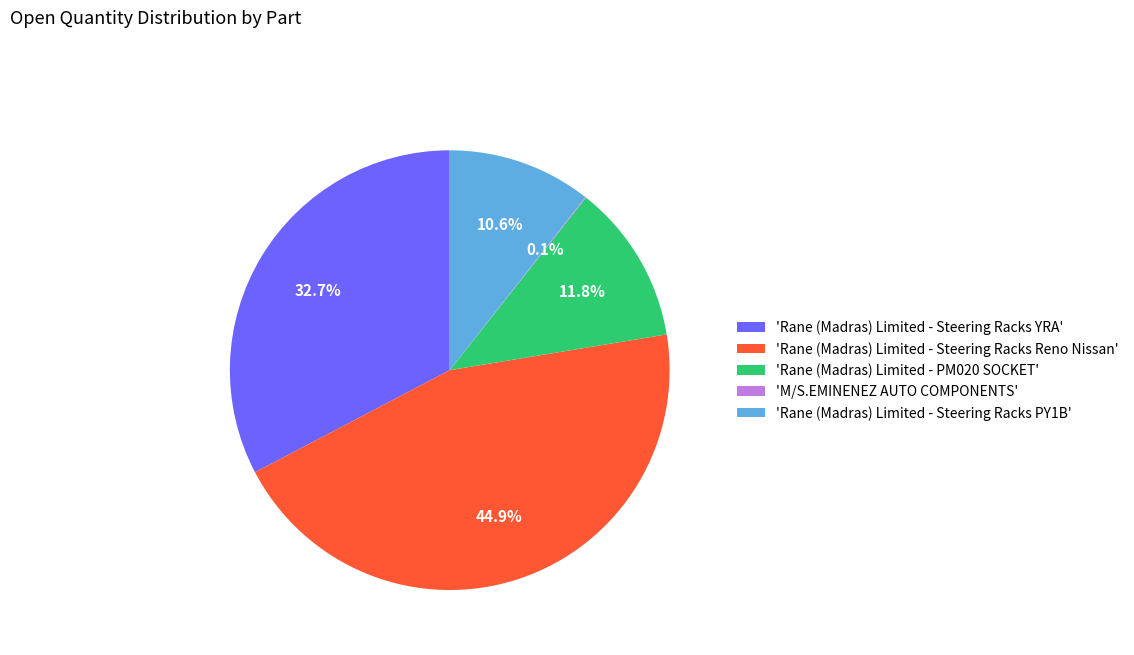

Is 'Rane (Madras) Limited - PM020 SOCKET' the majority of the pie?

No